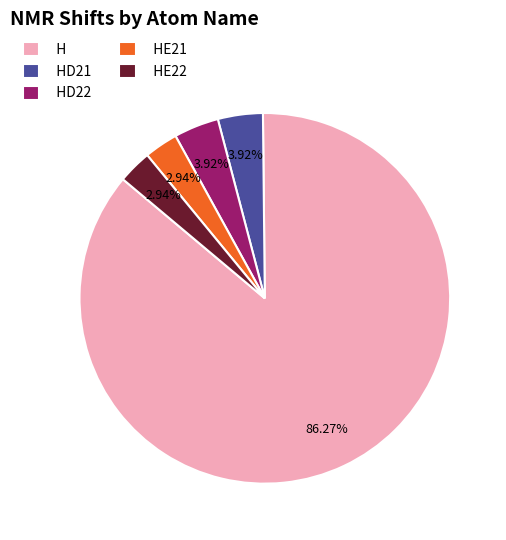

True or false: HD21 accounts for 11% of the total.

False